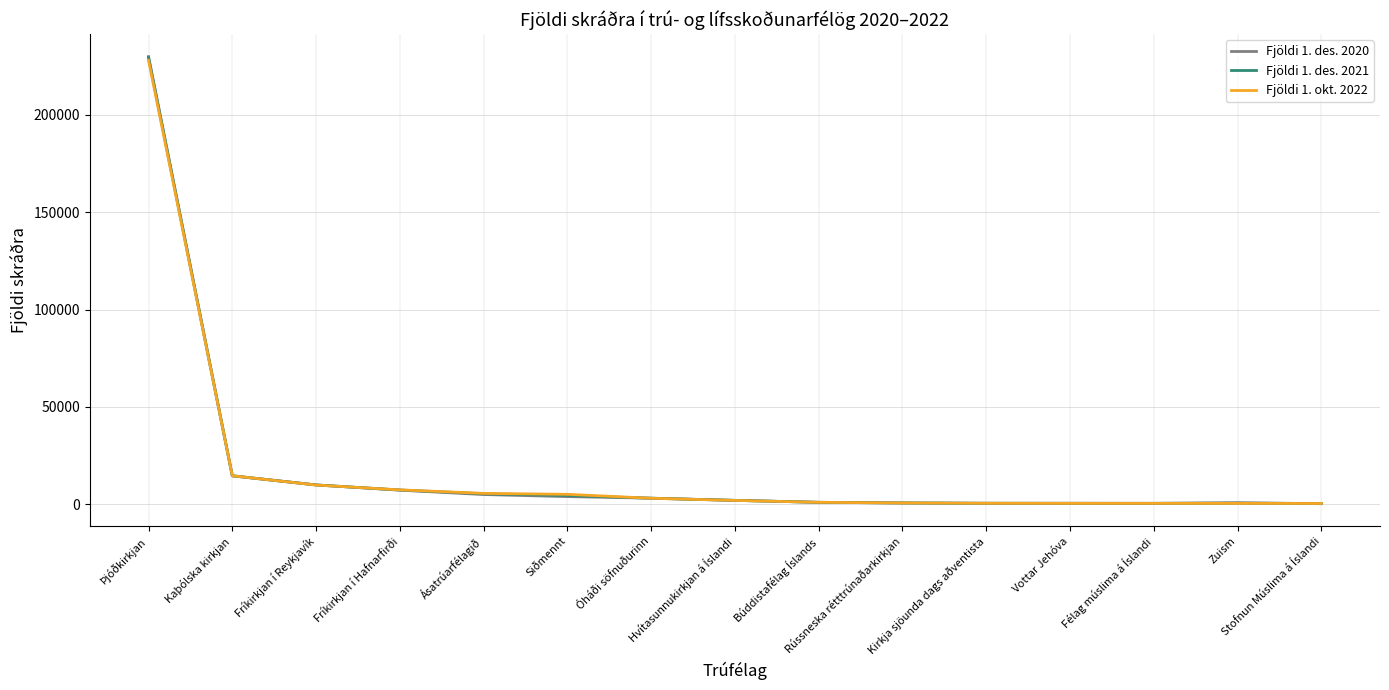

What are all the series names shown in the legend?

Fjöldi 1. des. 2020, Fjöldi 1. des. 2021, Fjöldi 1. okt. 2022